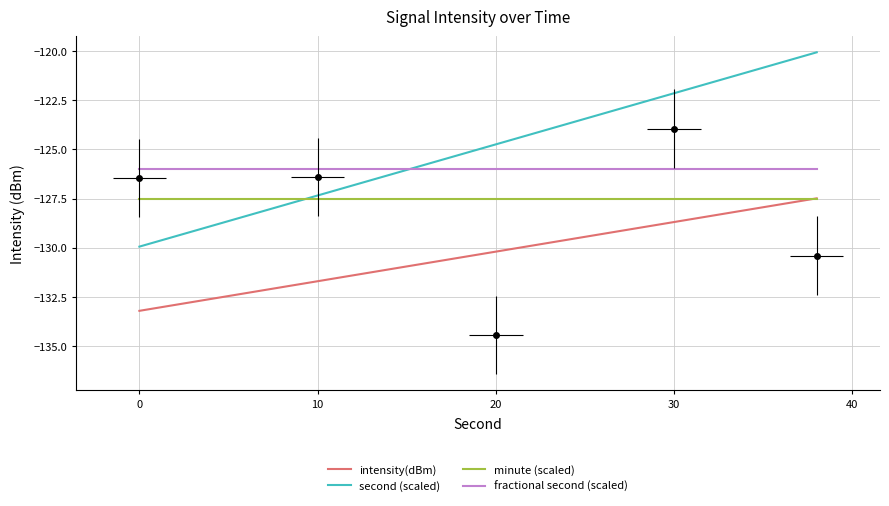

What are all the series names shown in the legend?

intensity(dBm), second (scaled), minute (scaled), fractional second (scaled)